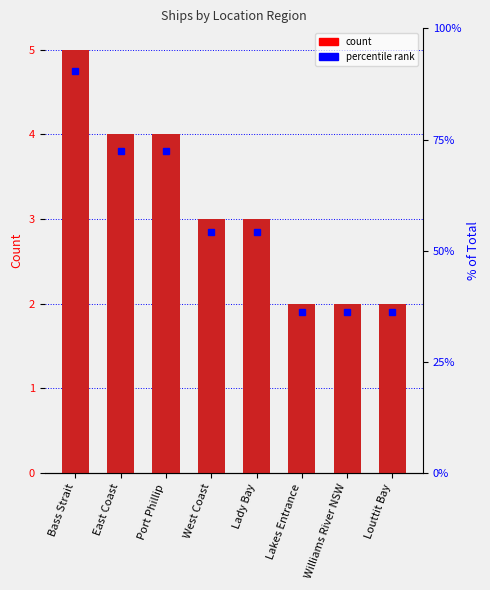

Reading left to right, list all the values displayed in this chart.

Bass Strait=5	East Coast=4	Port Phillip=4	West Coast=3	Lady Bay=3	Lakes Entrance=2	Williams River NSW=2	Louttit Bay=2